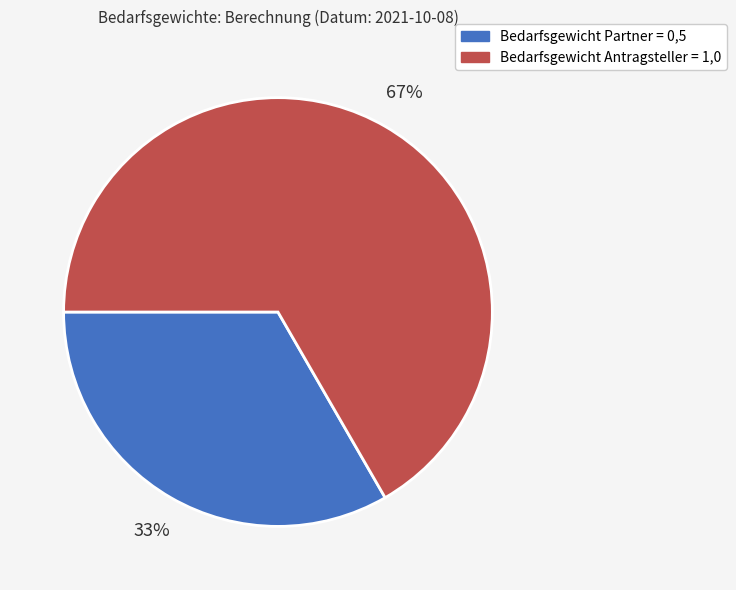

Is there any slice that represents more than half of the pie?

Yes